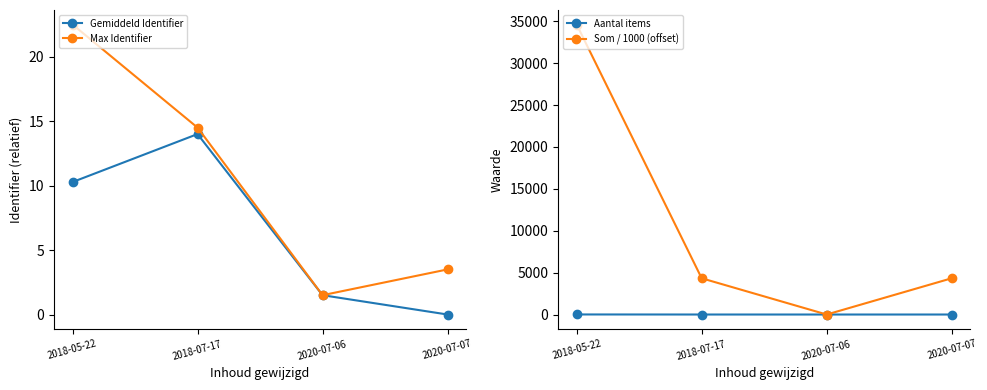

How many times do Max Identifier and Som / 1000 (offset) cross each other?

2